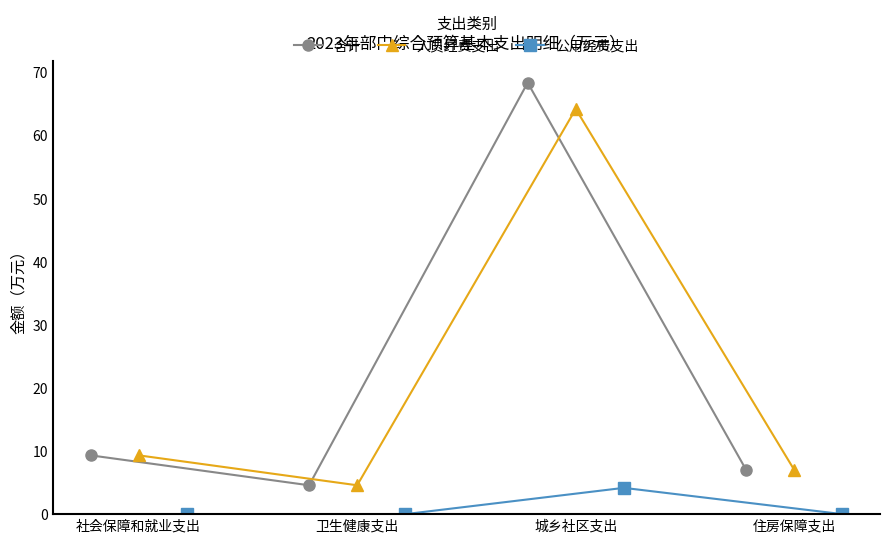

Reading right to left, what are all the values shown in this chart?

合计: 7.0	68.3	4.6	9.3
人员经费支出: 7.0	64.1	4.6	9.3
公用经费支出: 0.0	4.2	0.0	0.0